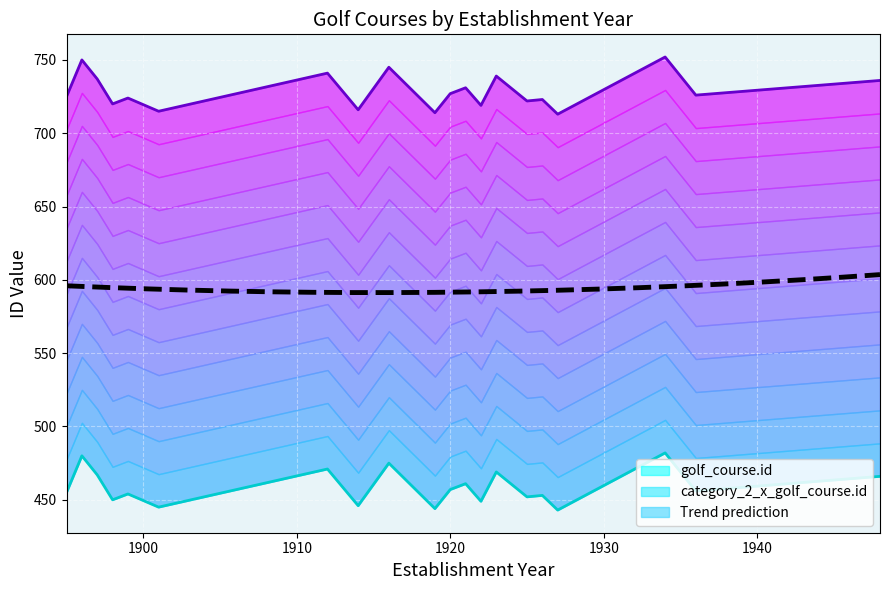

At which category is the sum across all series the highest?

1934